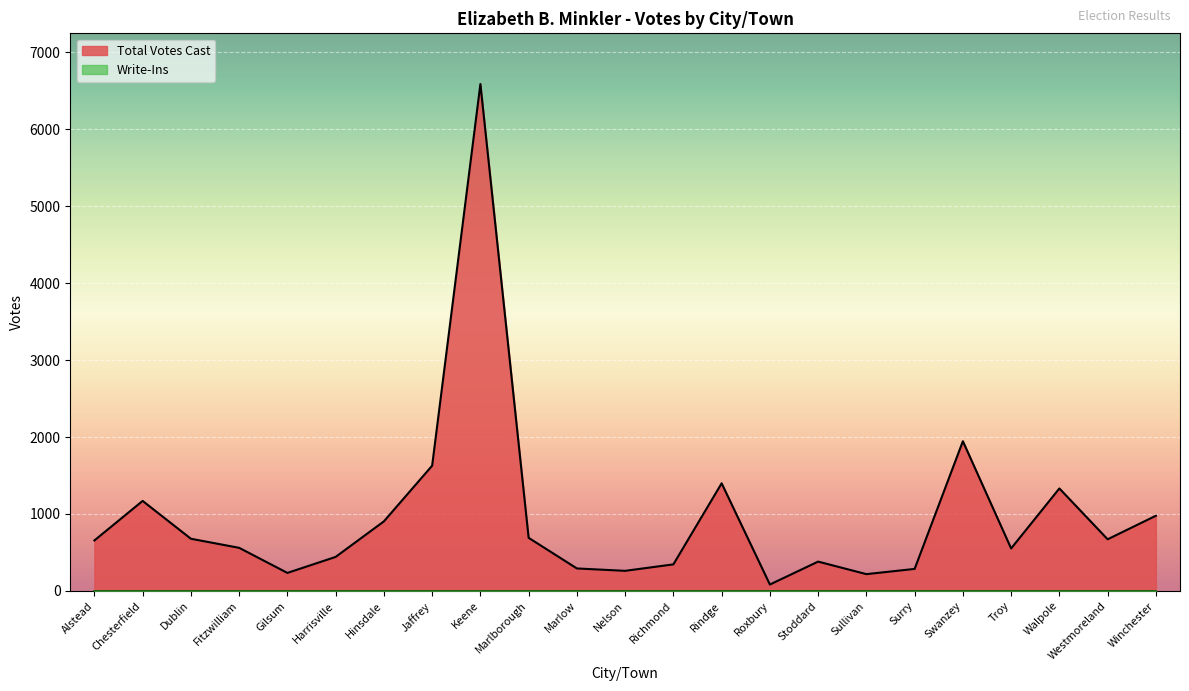

List the labels in order of value, largest first.

Keene, Swanzey, Jaffrey, Rindge, Walpole, Chesterfield, Winchester, Hinsdale, Marlborough, Dublin, Westmoreland, Alstead, Fitzwilliam, Troy, Harrisville, Stoddard, Richmond, Marlow, Surry, Nelson, Gilsum, Sullivan, Roxbury